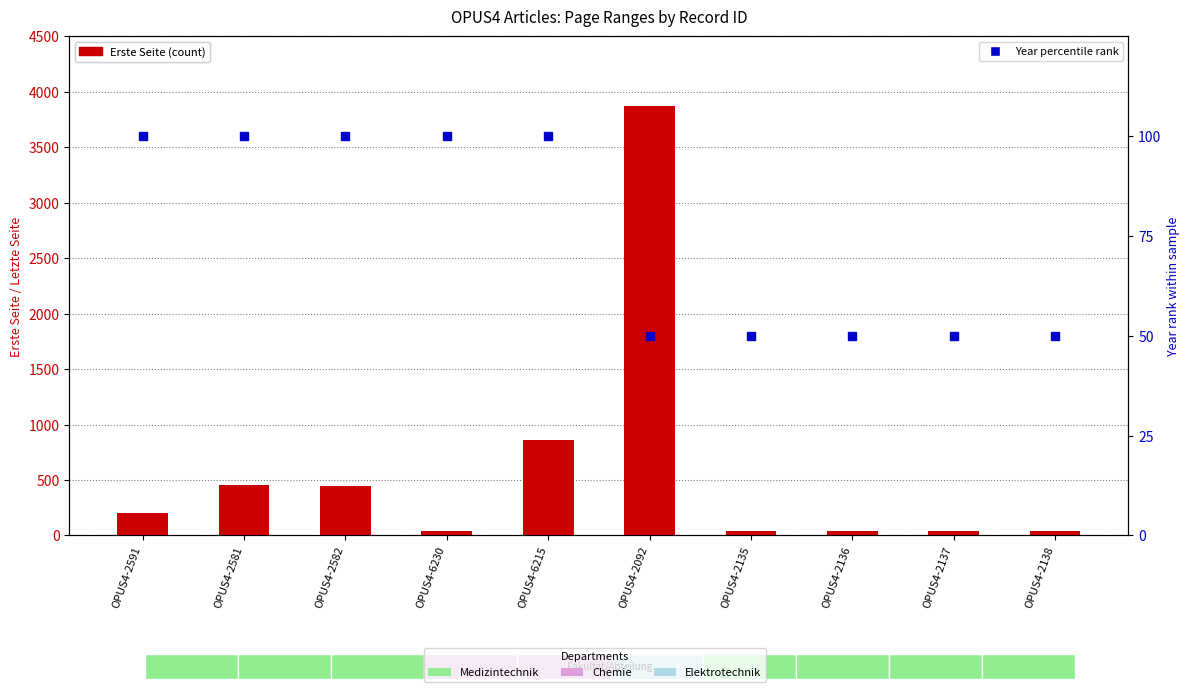

Is the value of Year (percentile rank) at OPUS4-2136 greater than the value of Erste Seite (count) at OPUS4-2581?

No